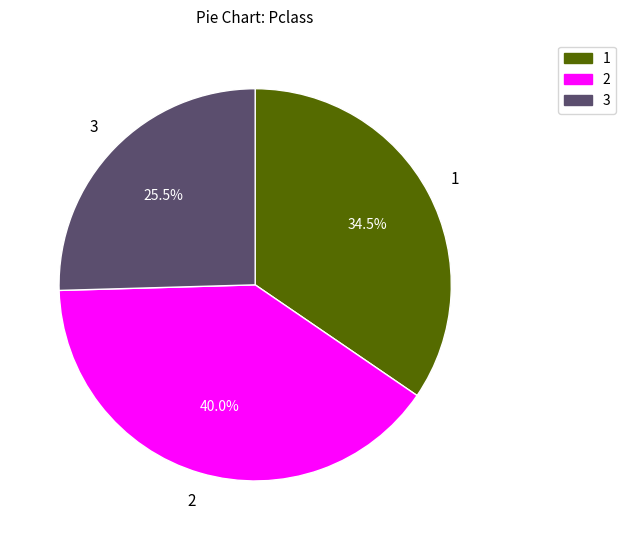

Is there any slice that represents more than half of the pie?

No